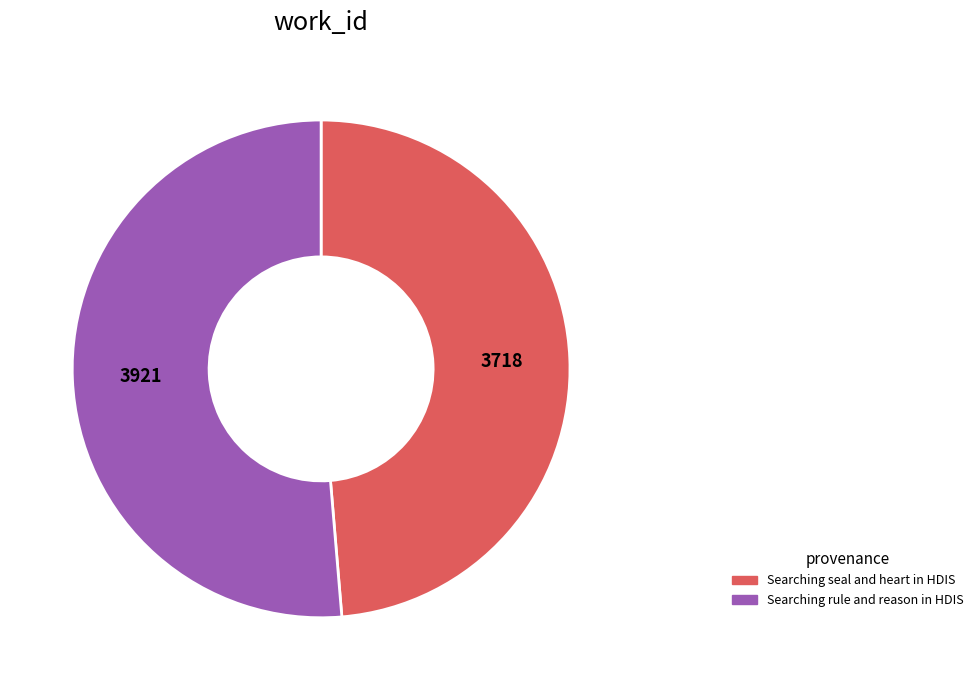

Is there a majority slice in this chart?

Yes